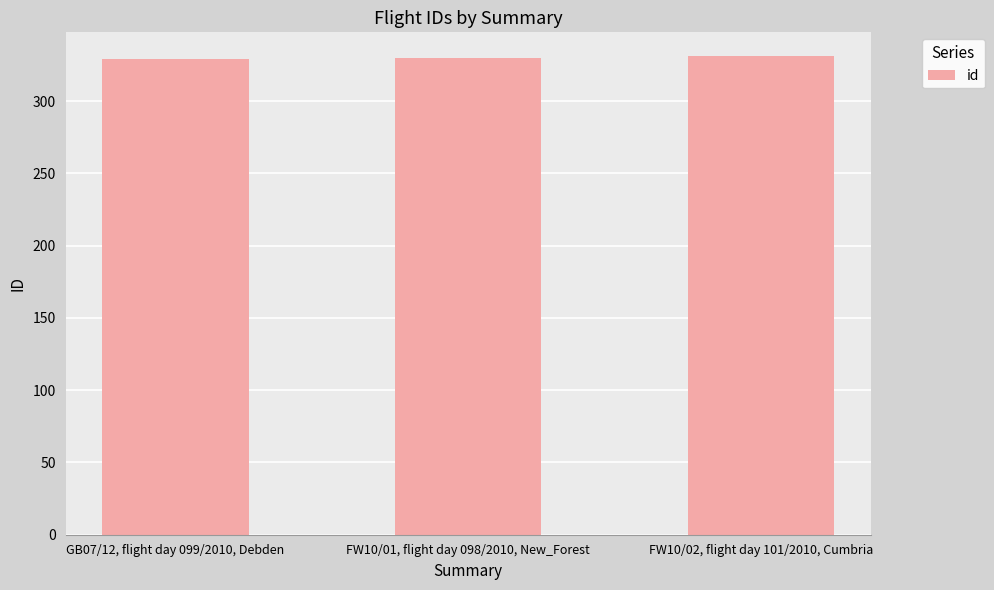

What is the maximum value shown in the chart?

331